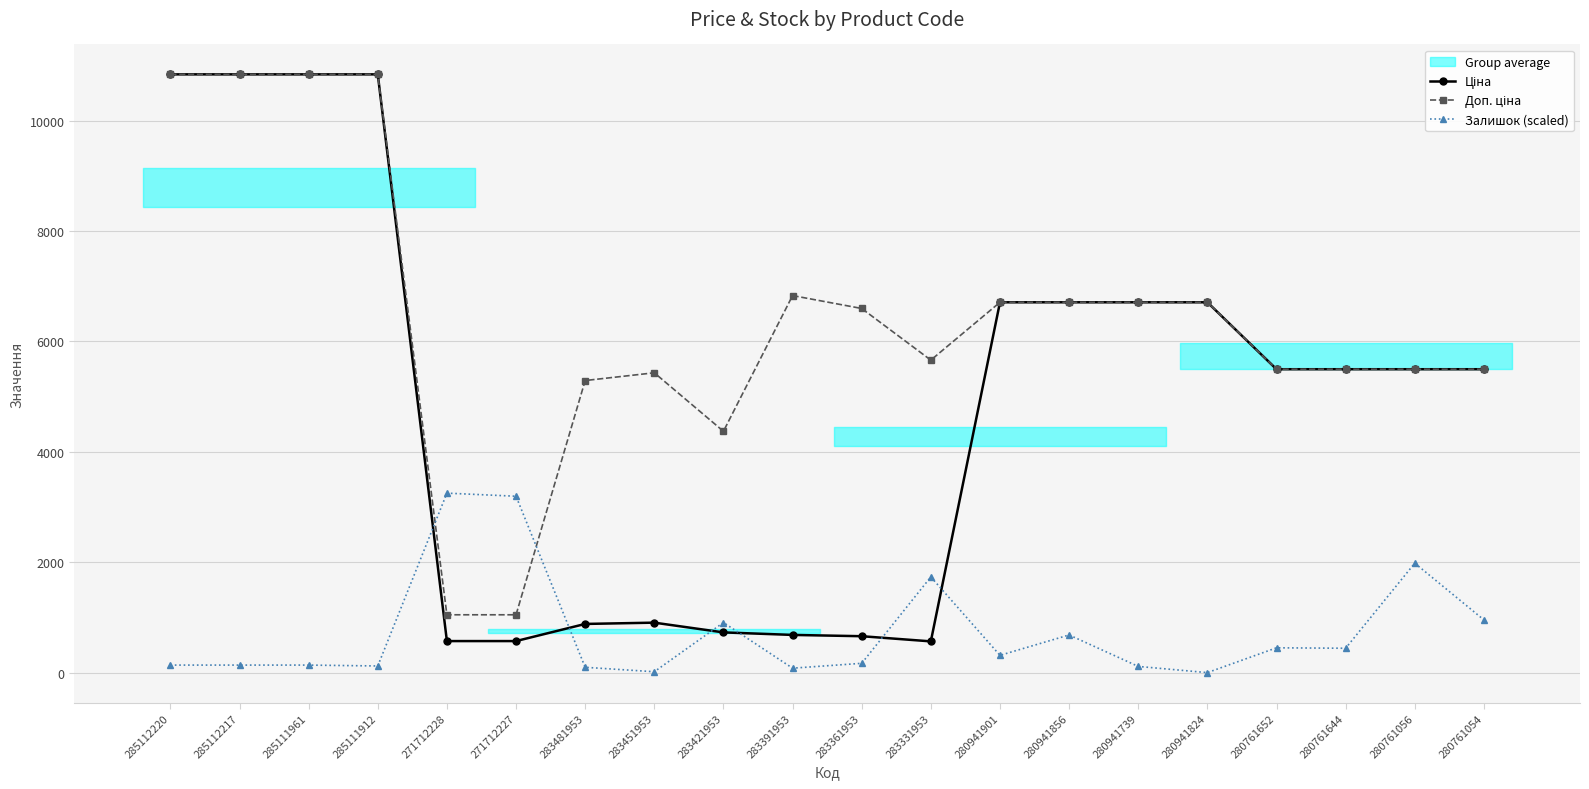

Between 283451953 and 280941824, which series saw the biggest shift?

Ціна